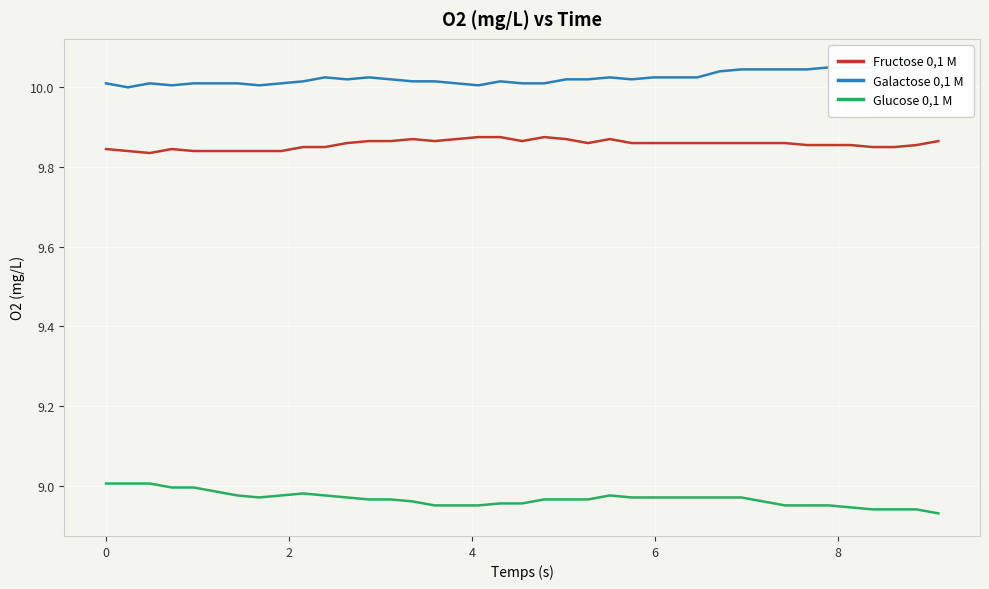

True or false: Glucose 0,1 M and Fructose 0,1 M intersect in this chart.

False